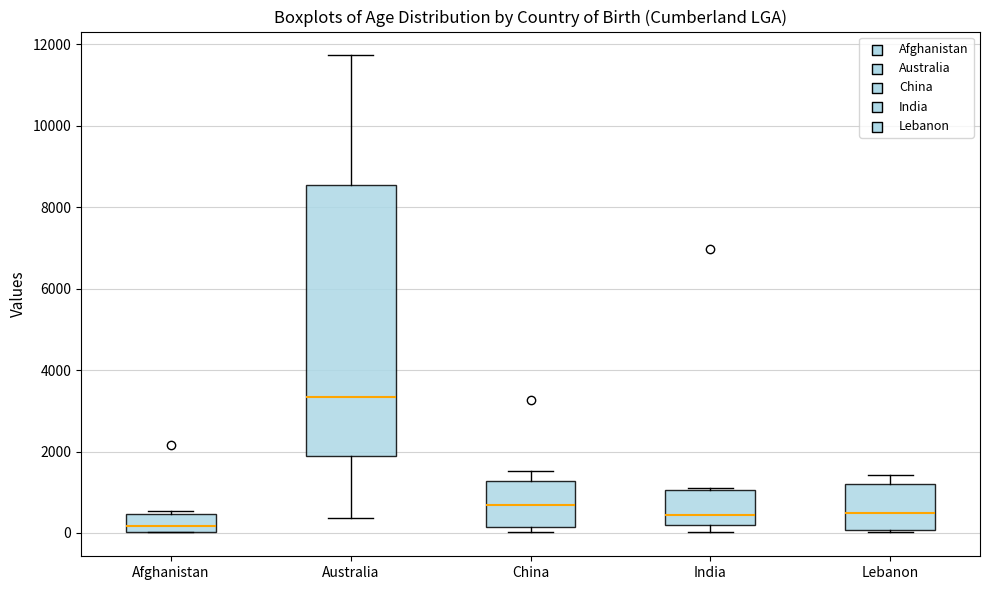

Which box is the tallest, from its lower edge to its upper edge?

Australia